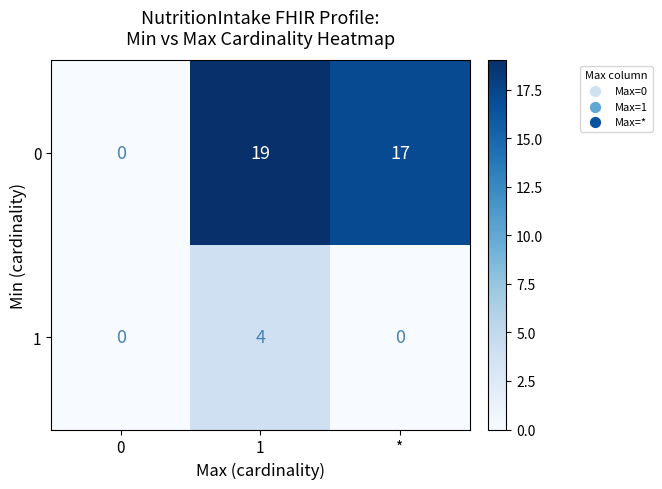

What is the highest value of the 1 series?

4